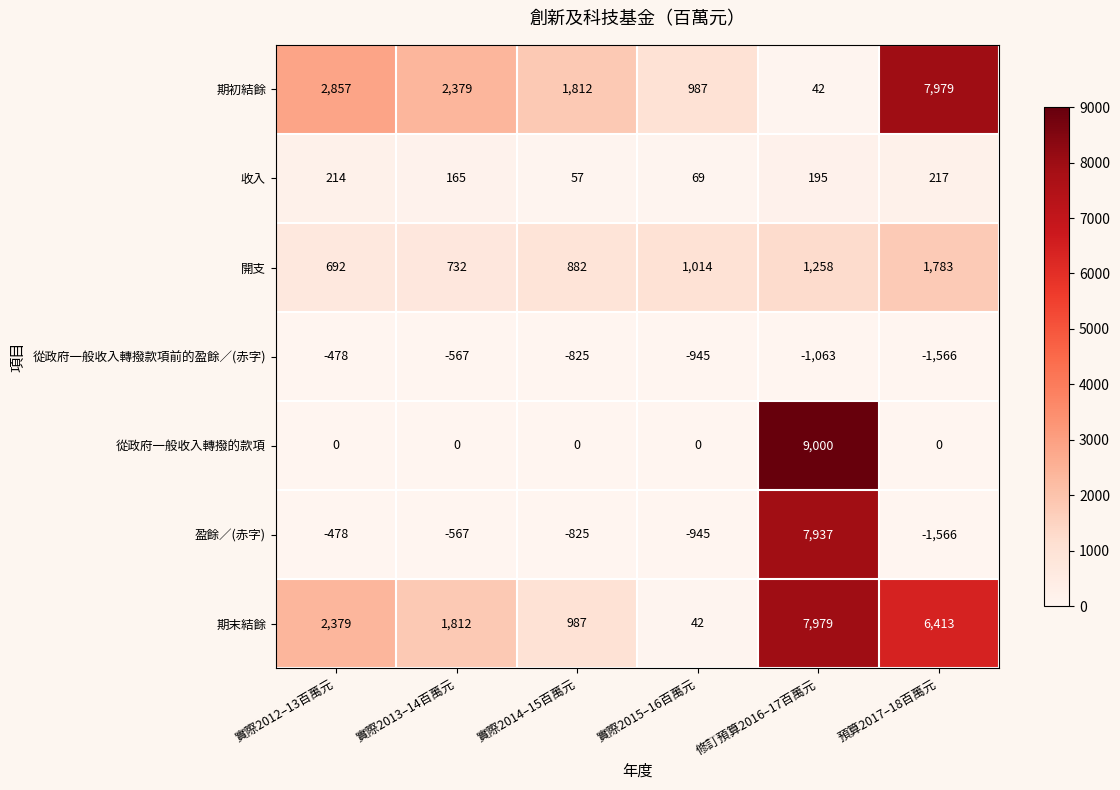

Read the 從政府一般收入轉撥款項前的盈餘／(赤字) value at 實際2014–15百萬元, to the nearest 100.

-800